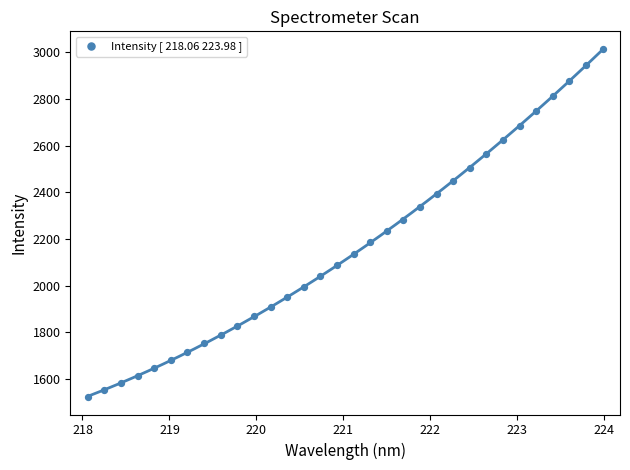

What is the range of X values (max minus min)?

5.9